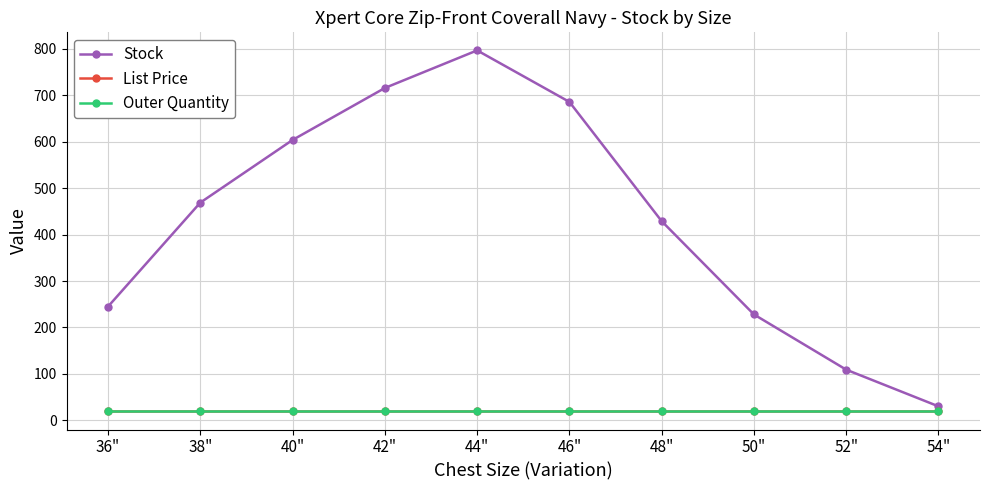

What is the highest value of the Stock series?

797.0